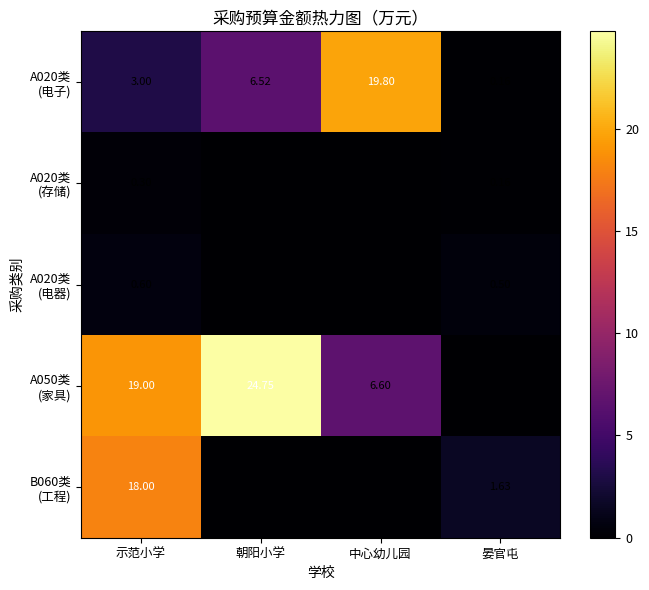

Is it true that A050类 (家具) equals 24.8 at 朝阳小学?

True